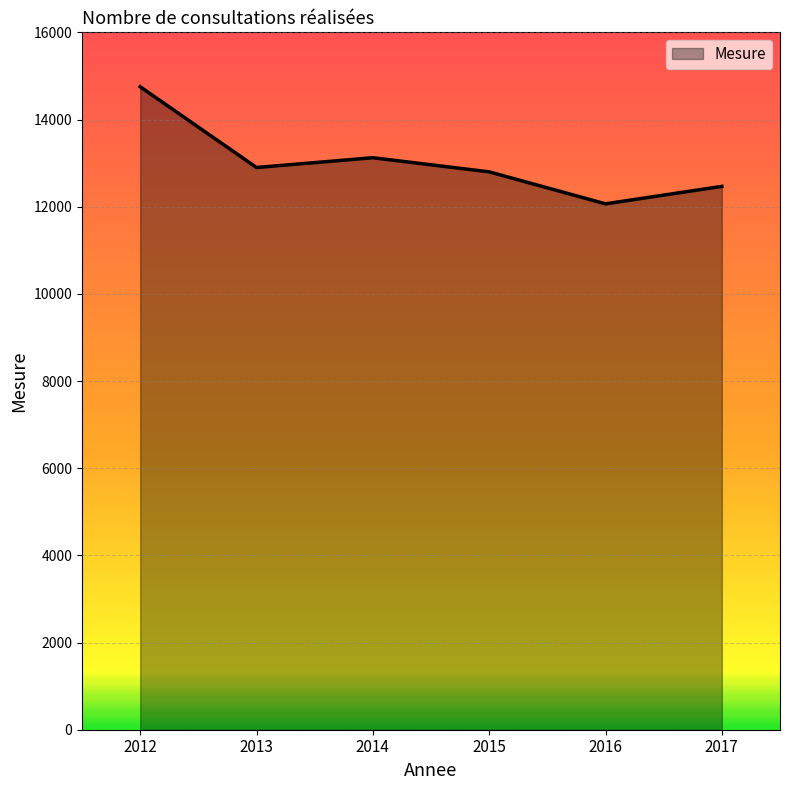

True or false: there are more than 0 points higher than both neighbors.

True